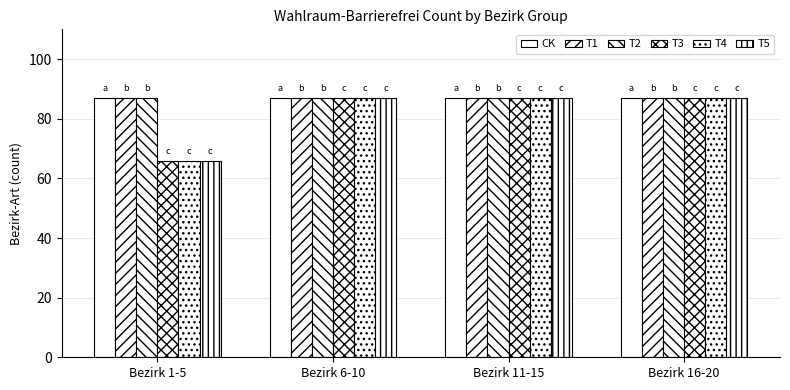

The CK series shows 22 at Bezirk 6-10. True or false?

False